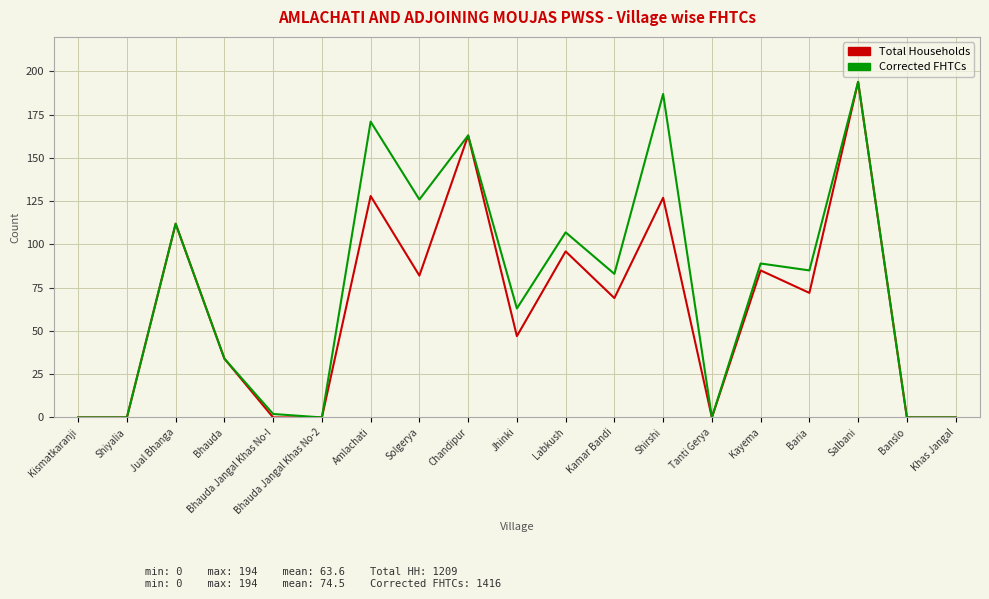

Which series changed the most between Bhauda and Shirshi?

Corrected FHTCs